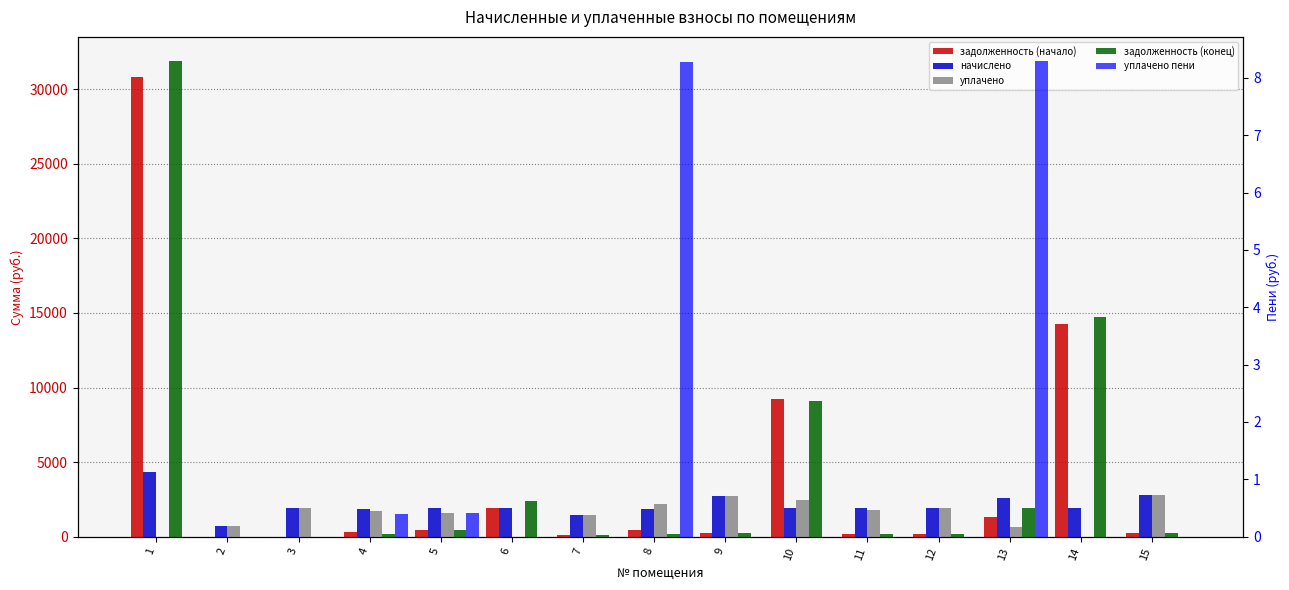

The value of задолженность (конец) at 9 is 336.4. True or false?

False